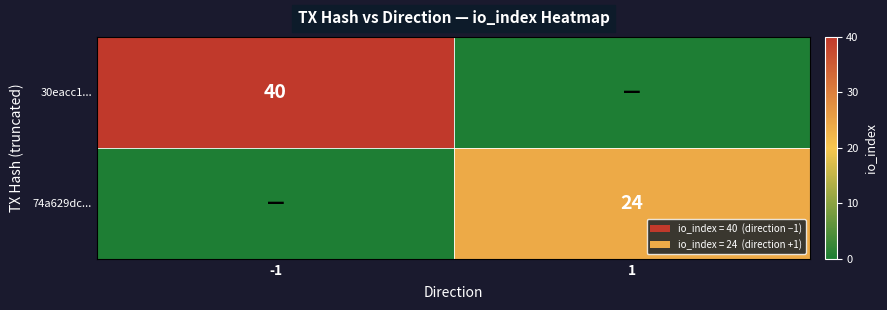

Is it true that 30eacc1... equals 55 at -1?

False